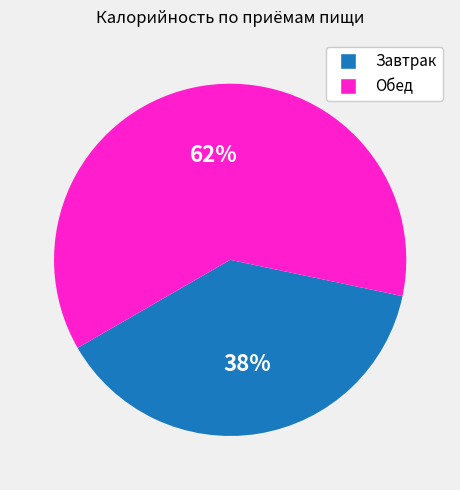

The Завтрак slice represents 38% of the pie. True or false?

True